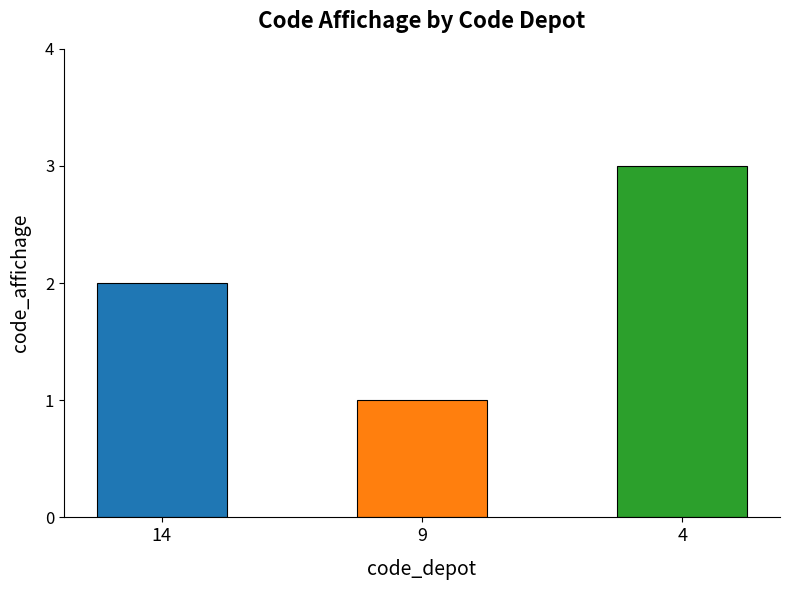

The chart shows a value of 3 at 14. True or false?

False